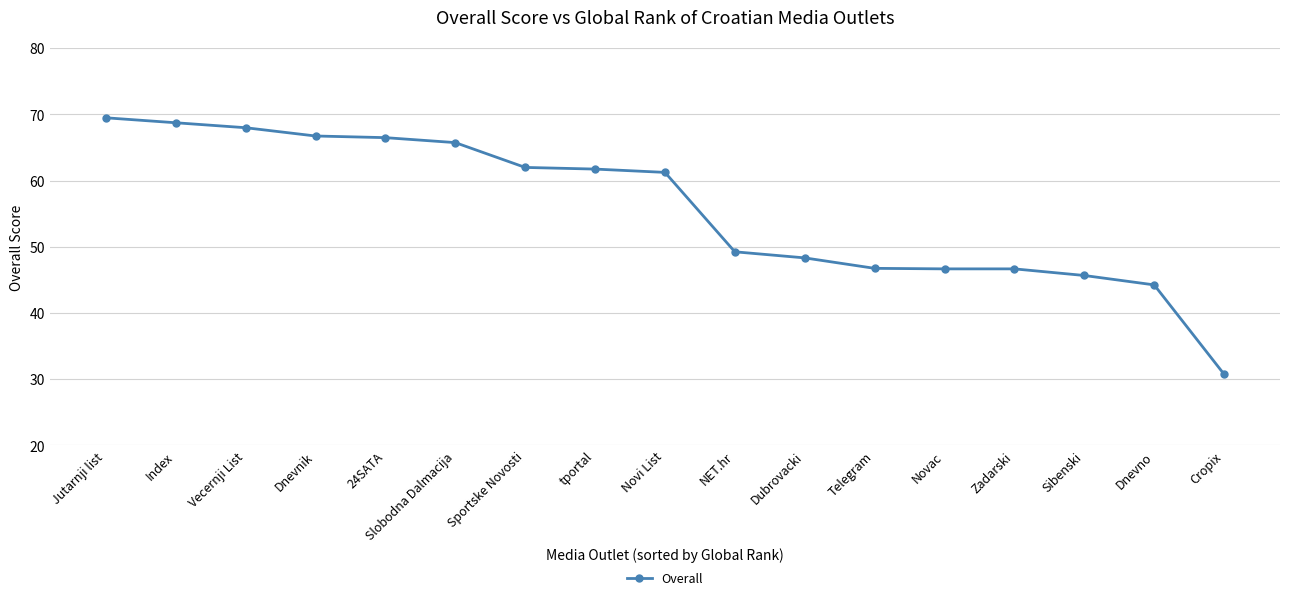

The value at Cropix is 30.8. True or false?

True